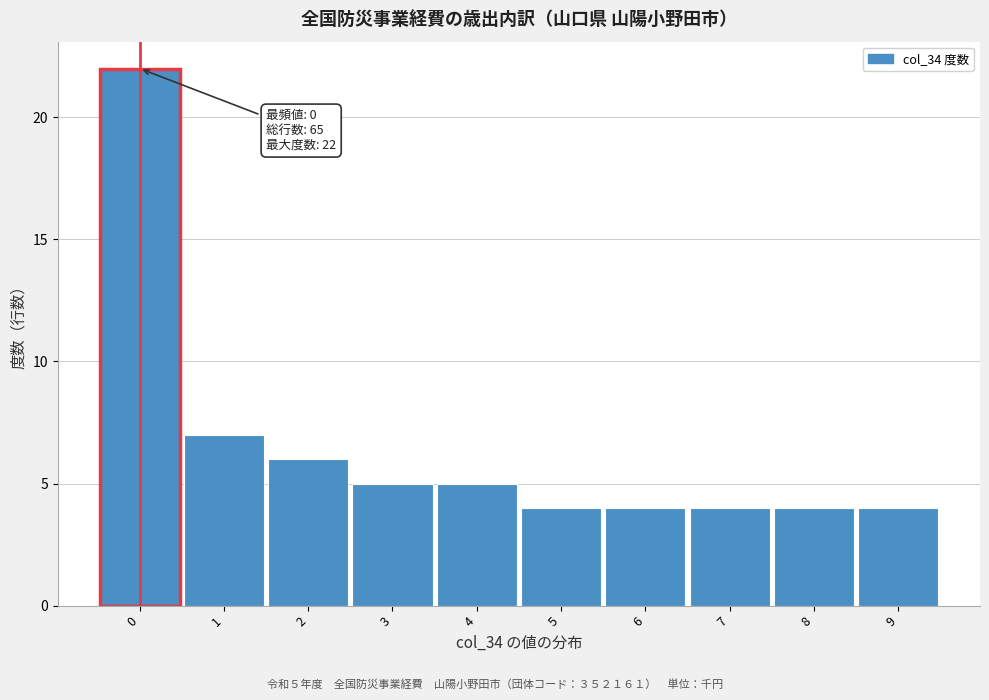

Over which range of the x-axis is the bar tallest?

-0.5 to 0.5